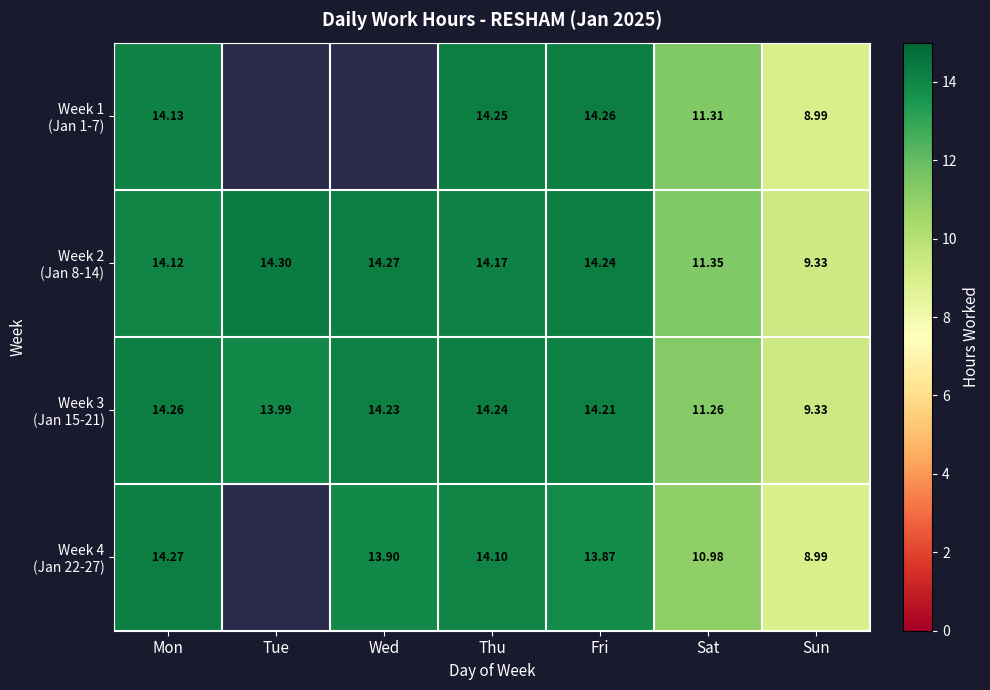

How many data points in Week 4 (Jan 22-27) are above 14?

2